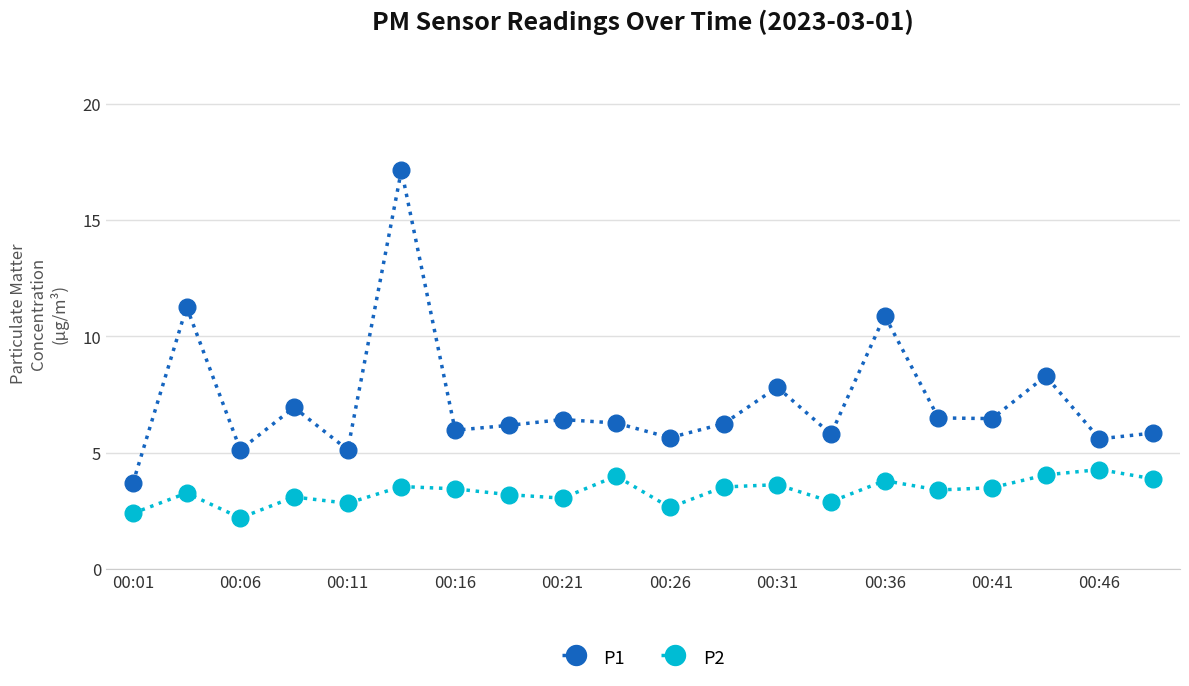

True or false: P2 and P1 cross at least once.

False